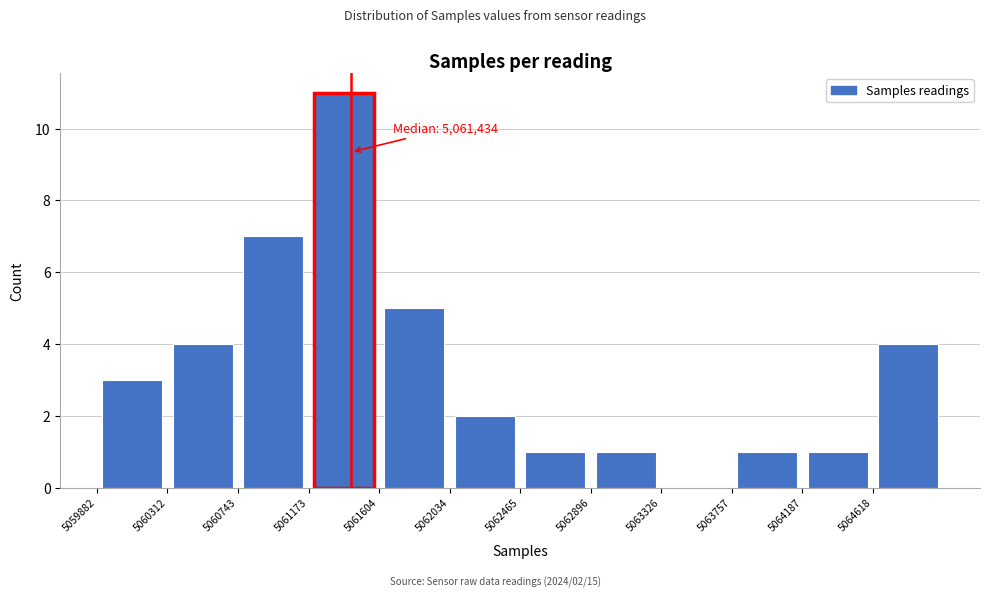

Which range on the x-axis has the tallest bar?

5061150 to 5061600